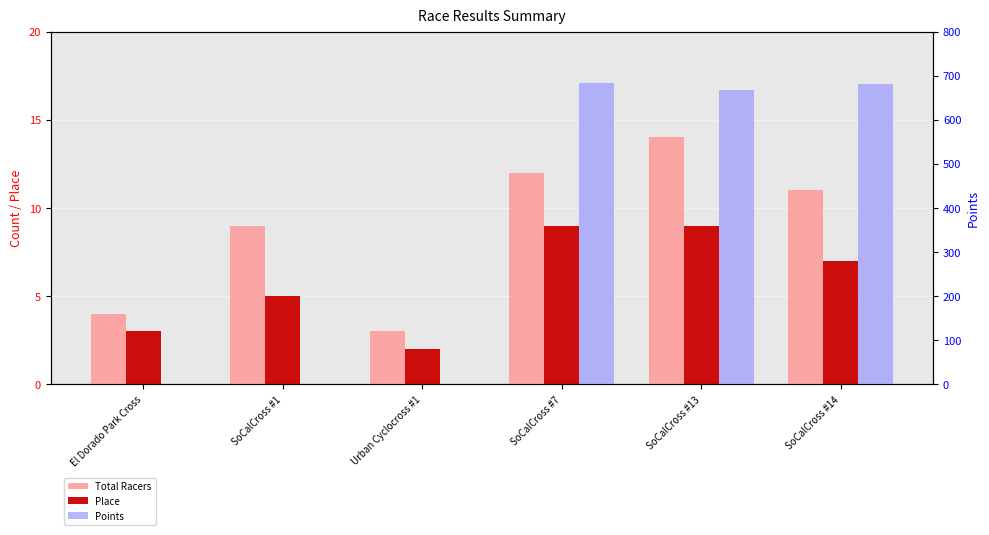

How many bars are there in each group?

3